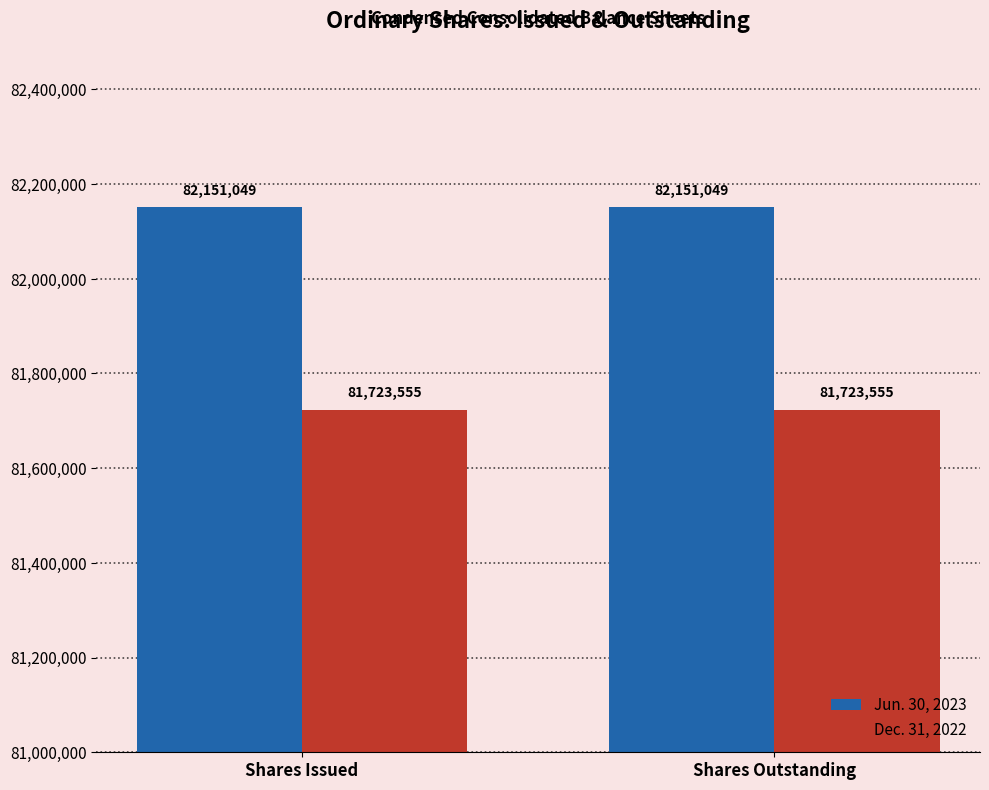

How many series are shown in this chart?

2